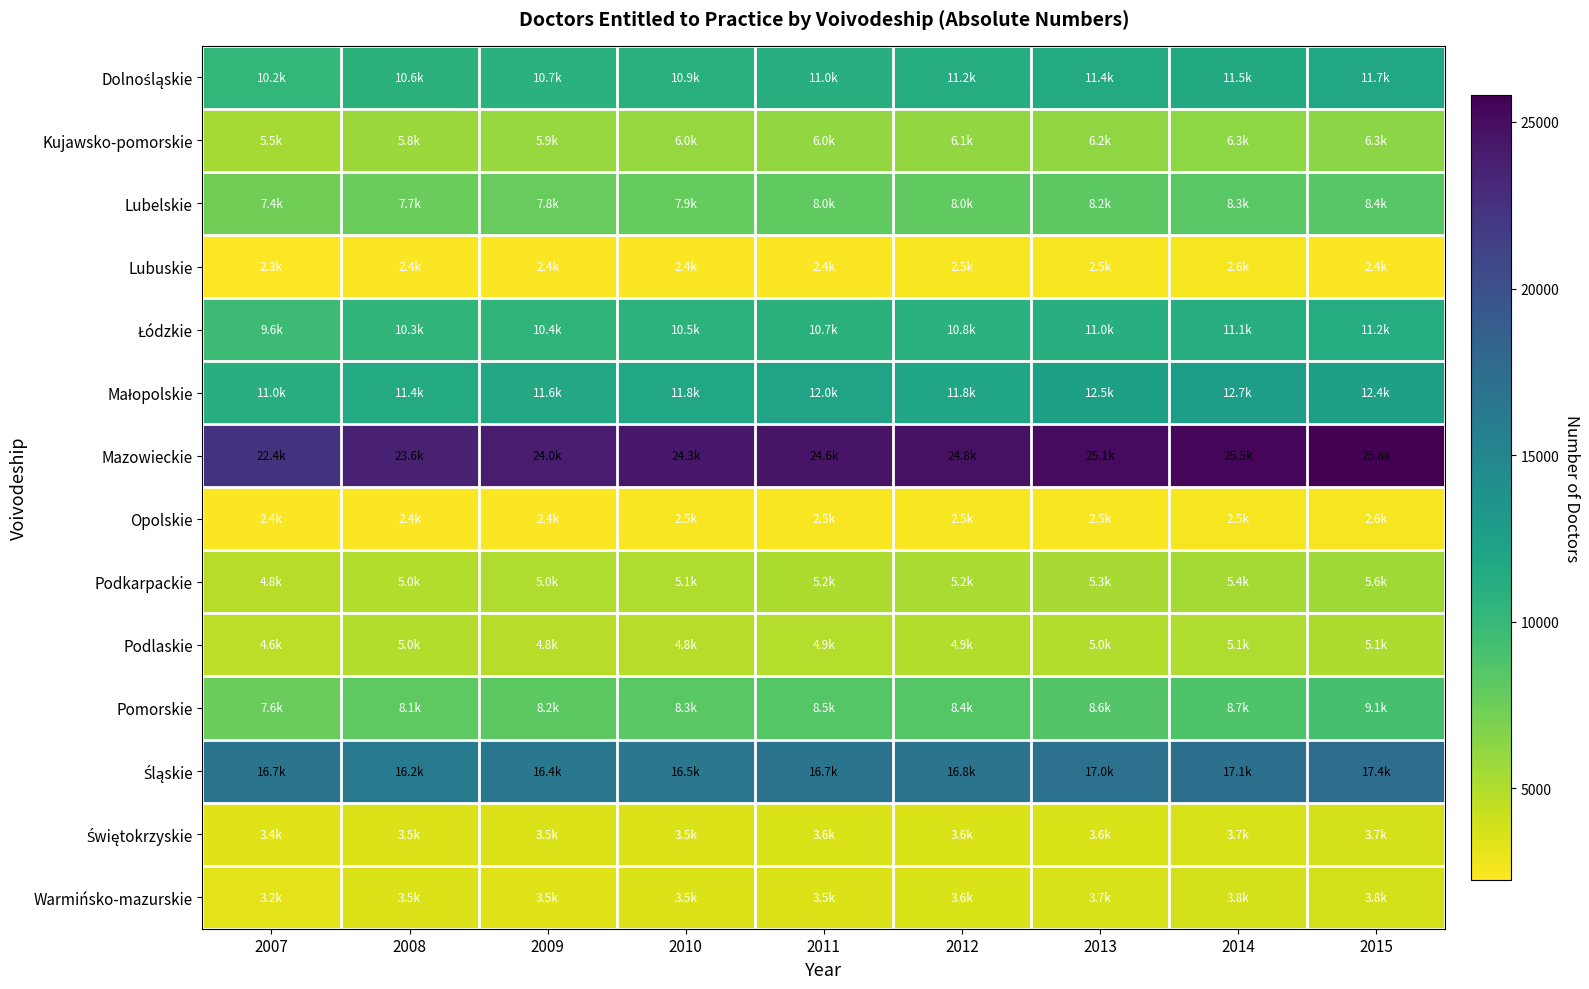

What is the maximum value shown in the chart?

25815